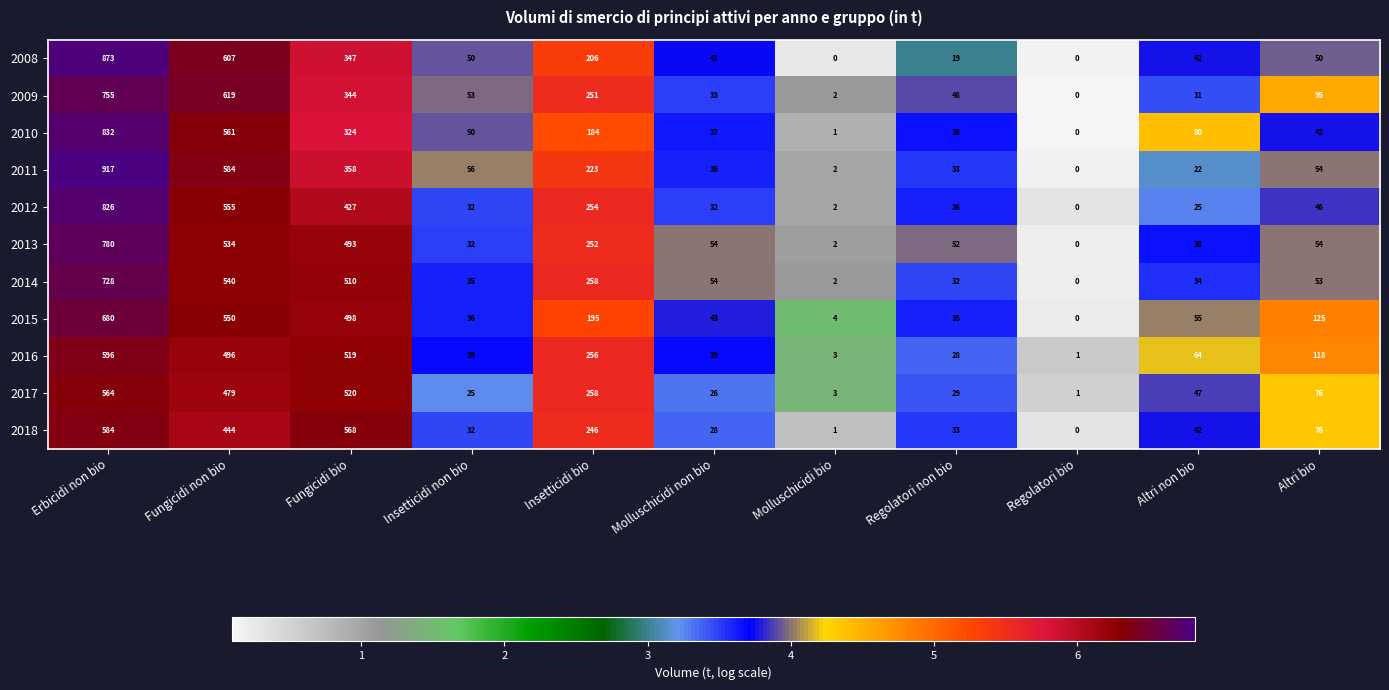

List the series in order of their peak value, lowest first.

2017, 2018, 2016, 2015, 2014, 2009, 2013, 2012, 2010, 2008, 2011